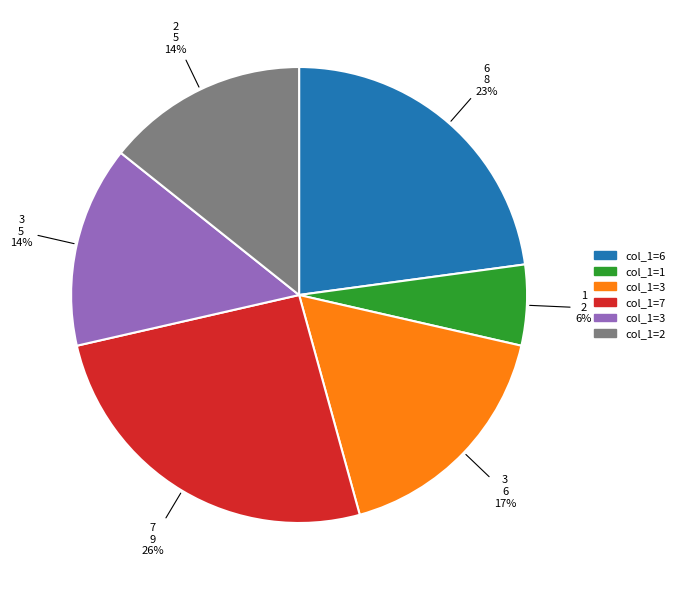

Is there any slice that represents more than half of the pie?

No